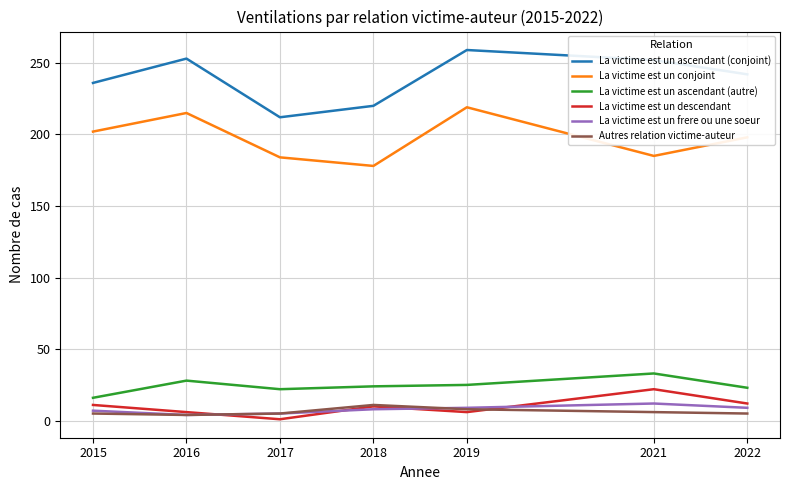

What is the total value across all series at 2018?

451